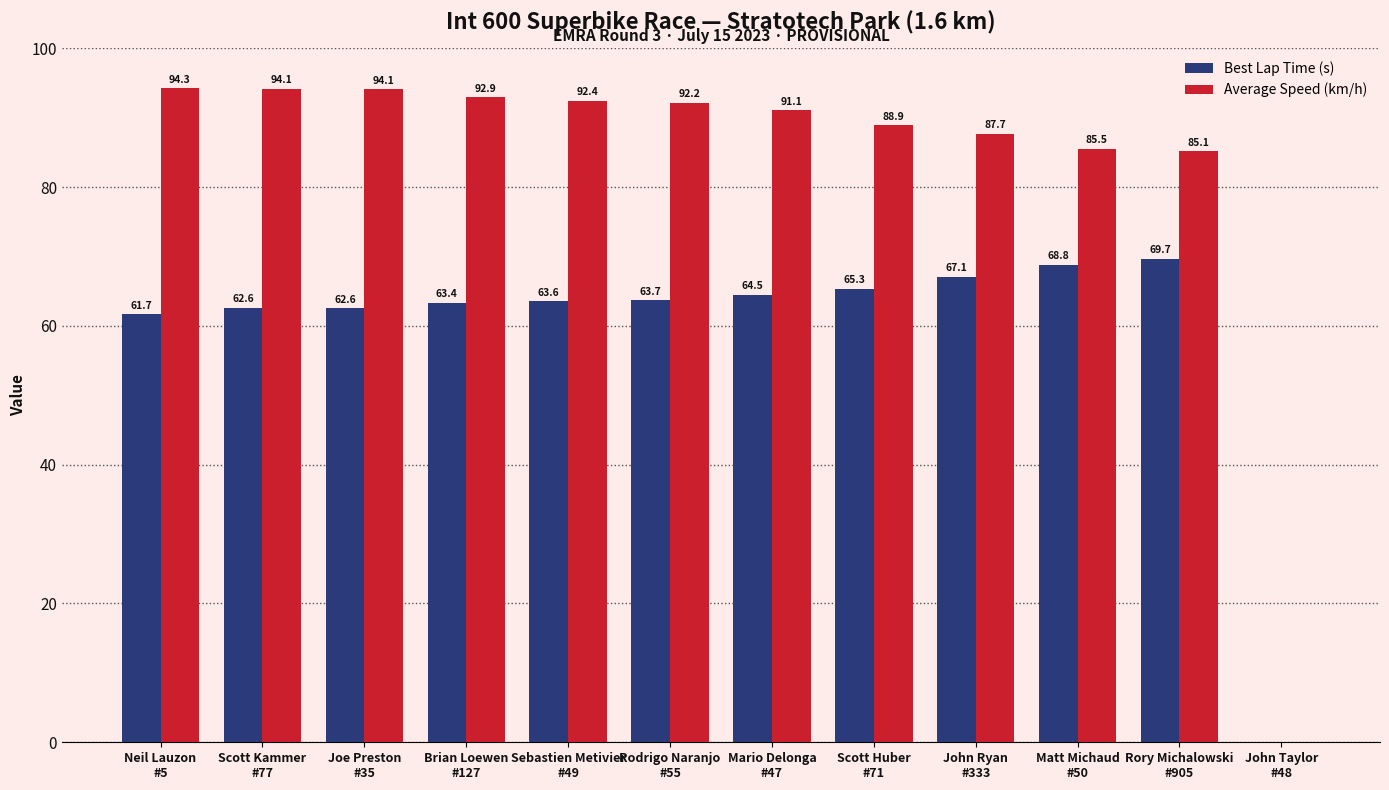

Which series has the largest range (max minus min)?

Average Speed (km/h)